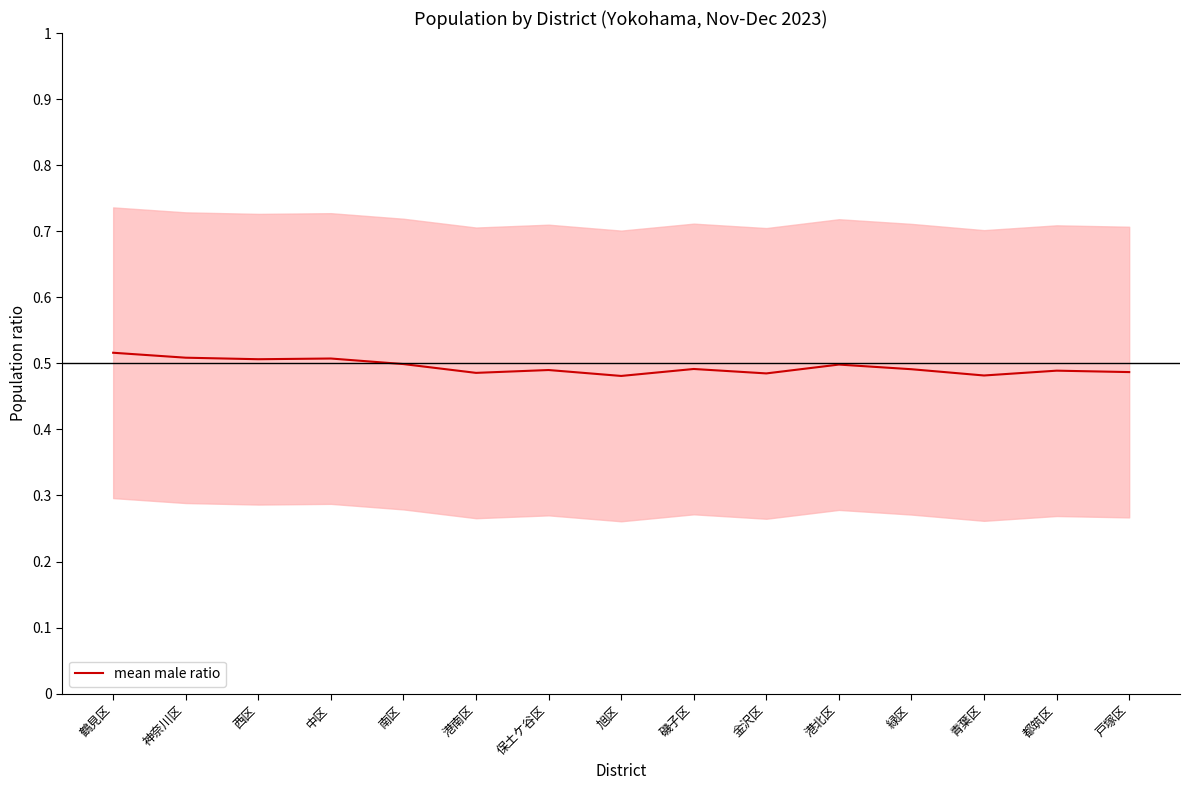

List the labels in order of value, smallest first.

旭区, 青葉区, 金沢区, 港南区, 戸塚区, 都筑区, 保土ケ谷区, 緑区, 磯子区, 港北区, 南区, 西区, 中区, 神奈川区, 鶴見区